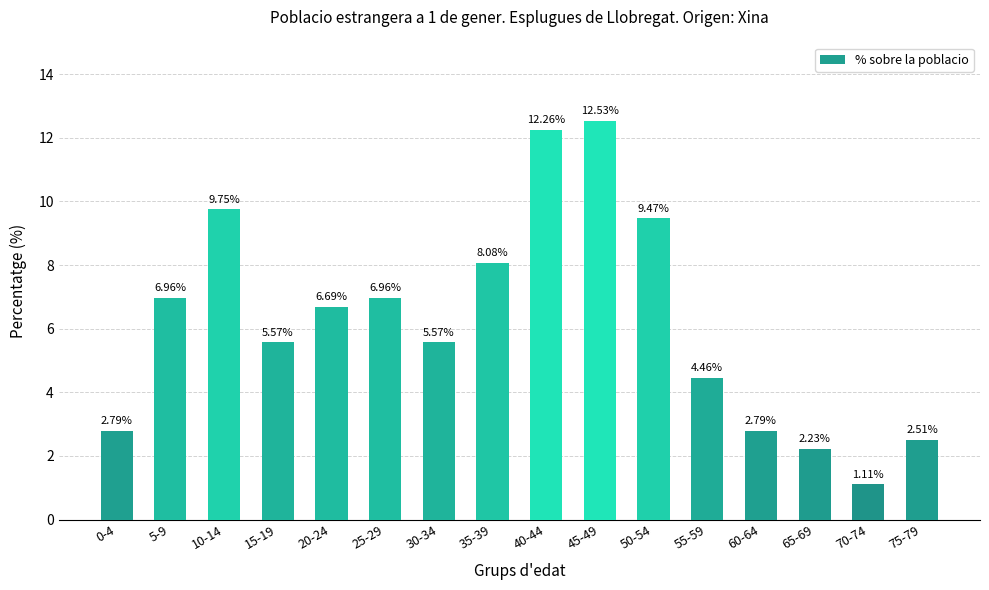

Which has a higher value, 10-14 or 5-9?

10-14